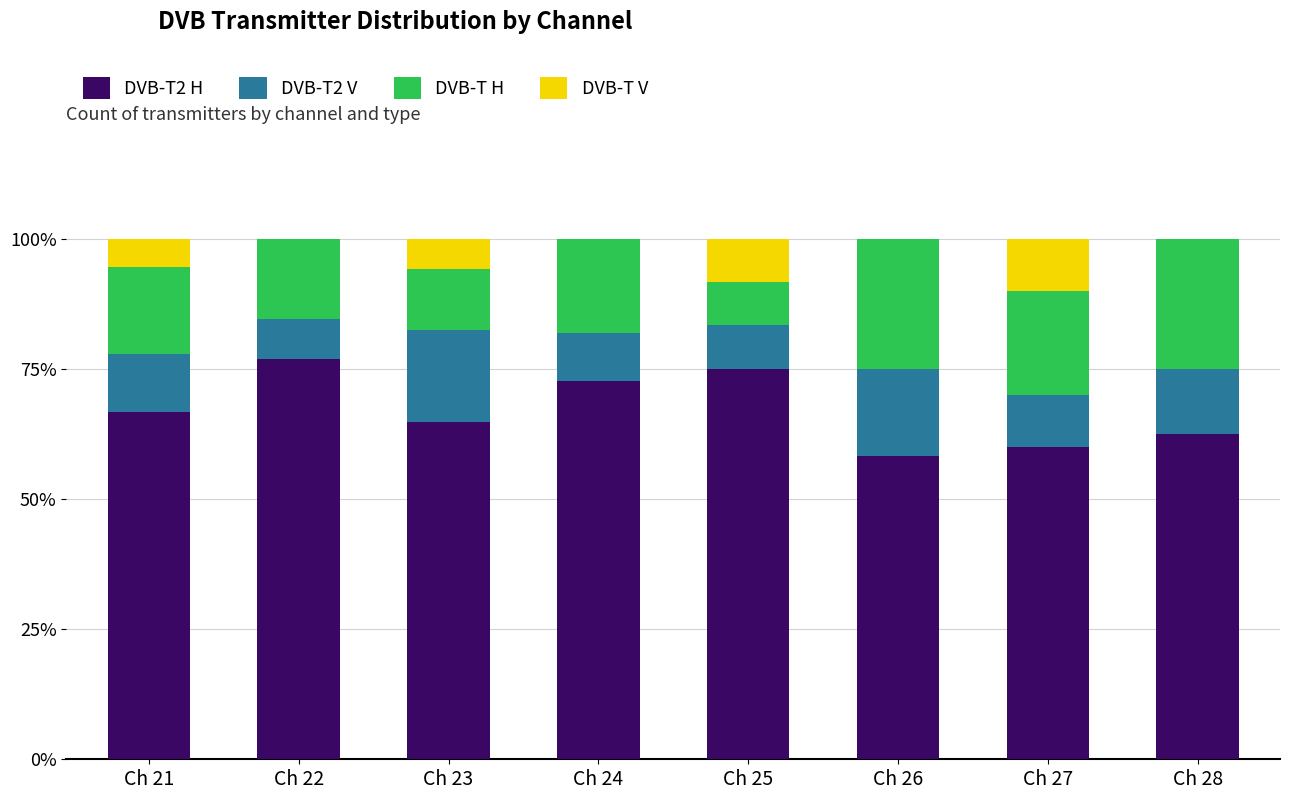

True or false: DVB-T2 H has a value of 95.3 at Ch 23.

False